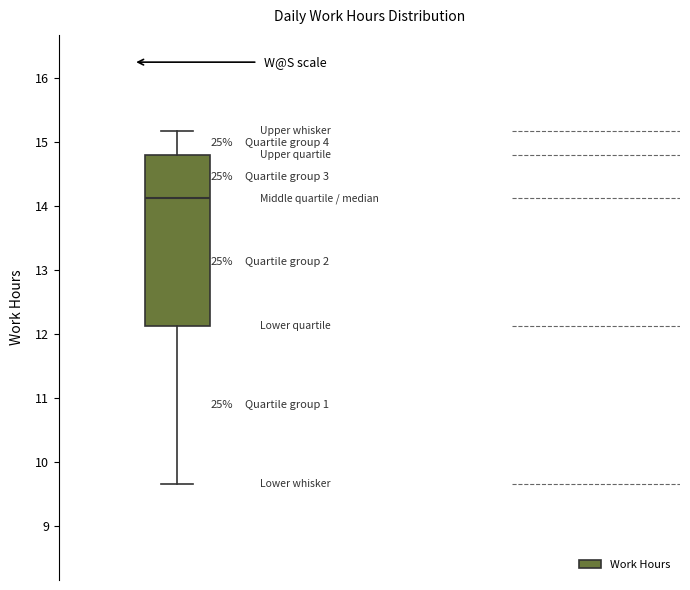

Where does the upper whisker of the box end on the y-axis? The values are not printed on the chart, so give them approximately, as read against the axis.

15.2